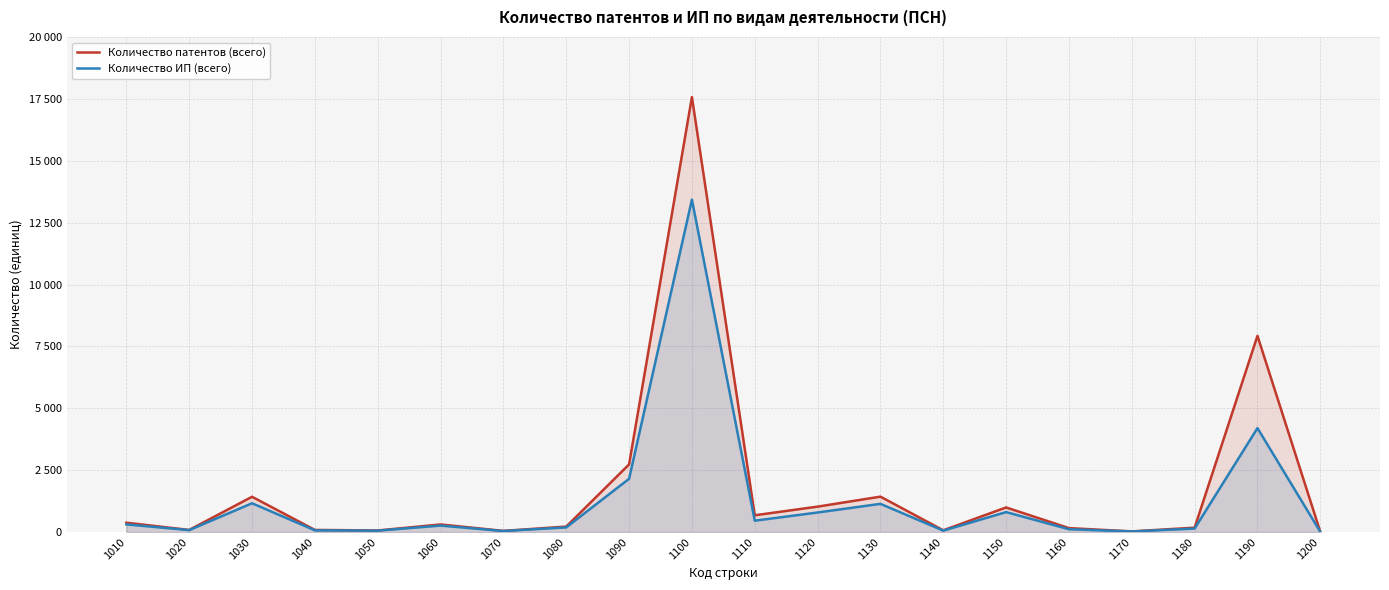

What are all the series names shown in the legend?

Количество патентов (всего), Количество ИП (всего)